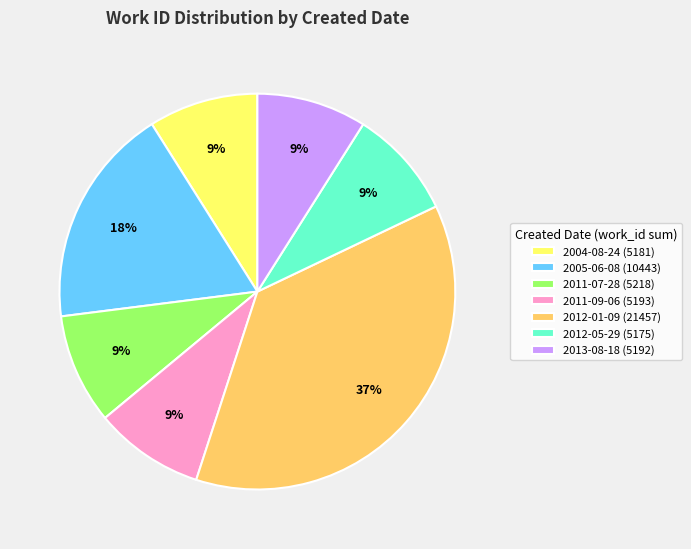

Approximately how many times larger is the value at 2012-05-29 (5175) compared to 2004-08-24 (5181)?

1.0